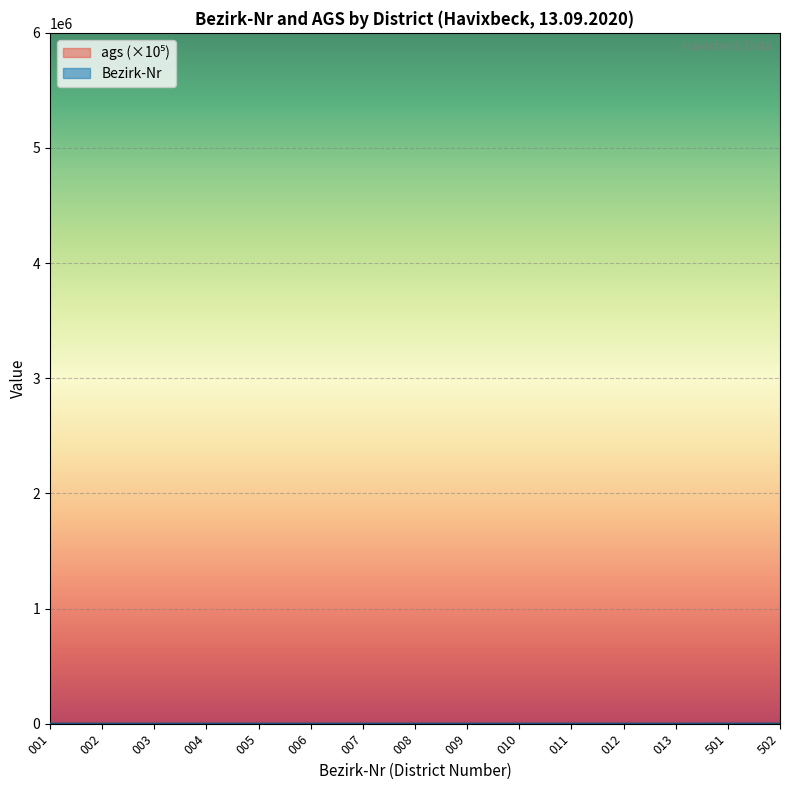

What is the difference between the second highest and second lowest values?

499